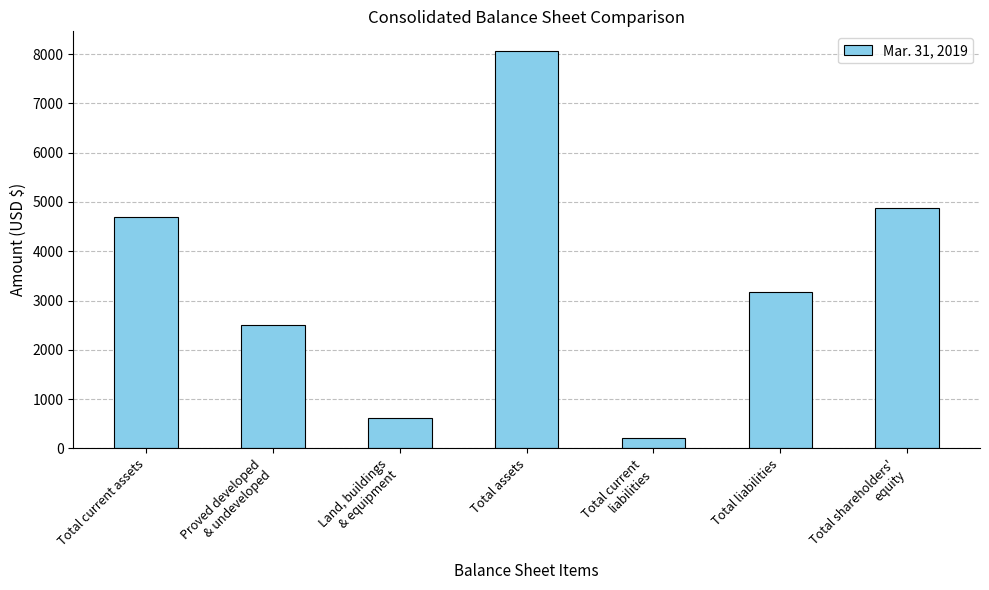

What is the change in value from Total assets to Total shareholders'
equity?

-3172